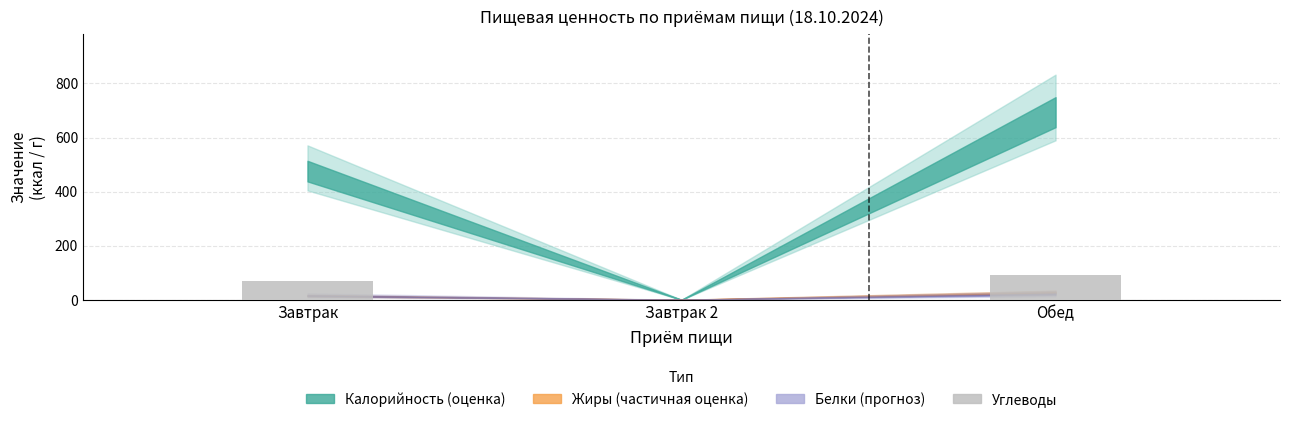

What is the sum of the values at Обед and Завтрак?

161.7